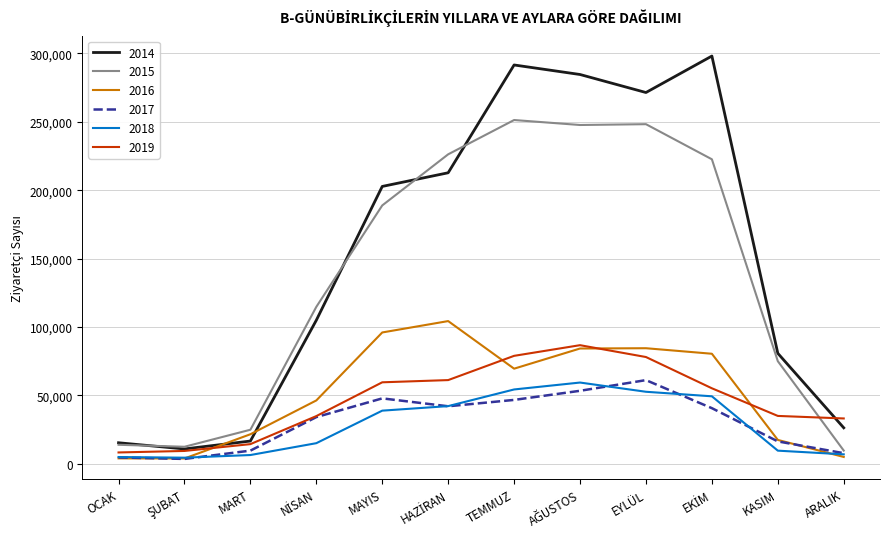

True or false: 2014 and 2017 intersect in this chart.

False